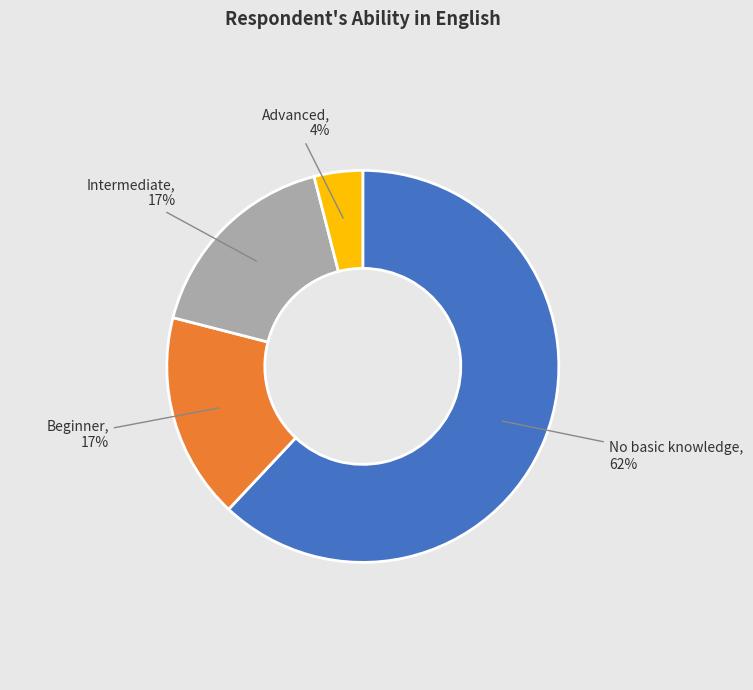

To the nearest percent, what is the average slice percentage?

25%